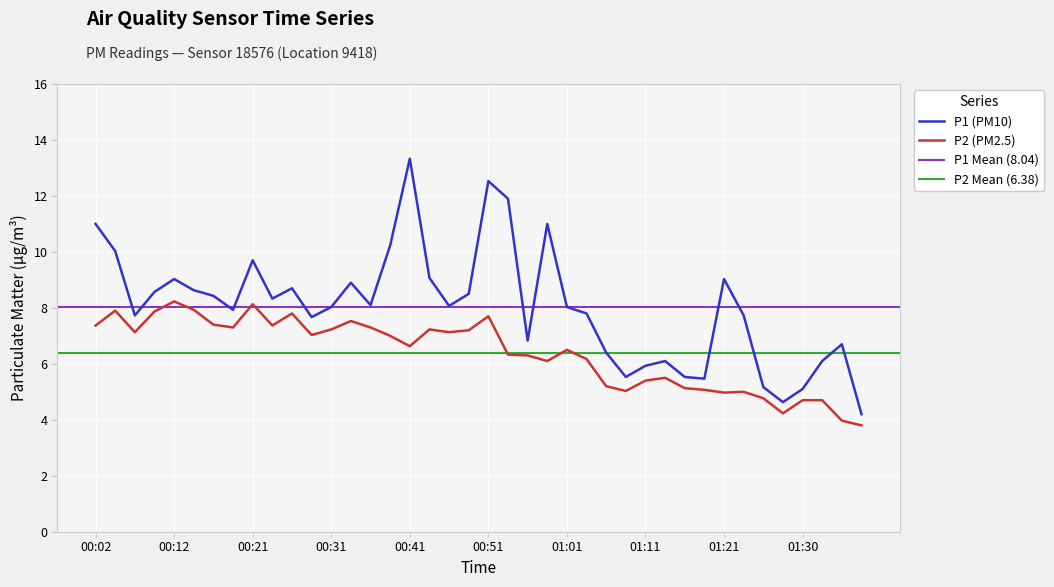

Reading right to left, what are all the values shown in this chart?

P1: 01:38=4.2	01:35=6.7	01:33=6.1	01:30=5.1	01:28=4.6	01:25=5.2	01:23=7.7	01:21=9.0	01:18=5.5	01:16=5.5	01:13=6.1	01:11=5.9	01:08=5.5	01:06=6.4	01:03=7.8	01:01=8.0	00:58=11.0	00:56=6.8	00:53=11.9	00:51=12.5	00:48=8.5	00:46=8.1	00:43=9.1	00:41=13.3	00:39=10.2	00:36=8.1	00:34=8.9	00:31=8.0	00:29=7.7	00:26=8.7	00:24=8.3	00:21=9.7	00:19=7.9	00:17=8.4	00:14=8.6	00:12=9.0	00:09=8.6	00:07=7.7	00:04=10.0	00:02=11.0
P2: 01:38=3.8	01:35=4.0	01:33=4.7	01:30=4.7	01:28=4.2	01:25=4.8	01:23=5.0	01:21=5.0	01:18=5.1	01:16=5.1	01:13=5.5	01:11=5.4	01:08=5.0	01:06=5.2	01:03=6.2	01:01=6.5	00:58=6.1	00:56=6.3	00:53=6.3	00:51=7.7	00:48=7.2	00:46=7.1	00:43=7.2	00:41=6.6	00:39=7.0	00:36=7.3	00:34=7.5	00:31=7.2	00:29=7.0	00:26=7.8	00:24=7.4	00:21=8.1	00:19=7.3	00:17=7.4	00:14=7.9	00:12=8.2	00:09=7.9	00:07=7.1	00:04=7.9	00:02=7.4